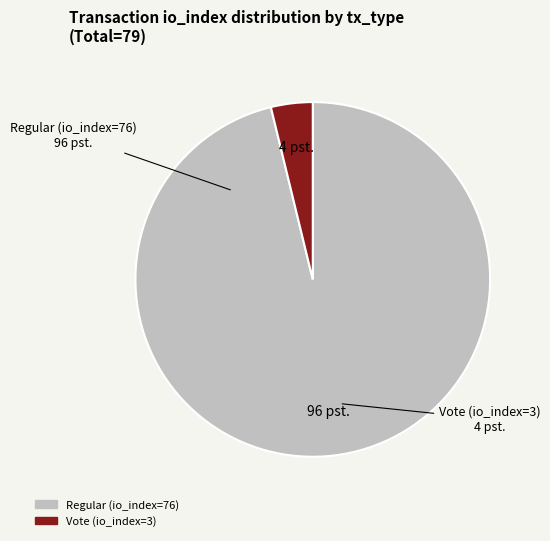

Which has a higher value, Regular (io_index=76) or Vote (io_index=3)?

Regular (io_index=76)